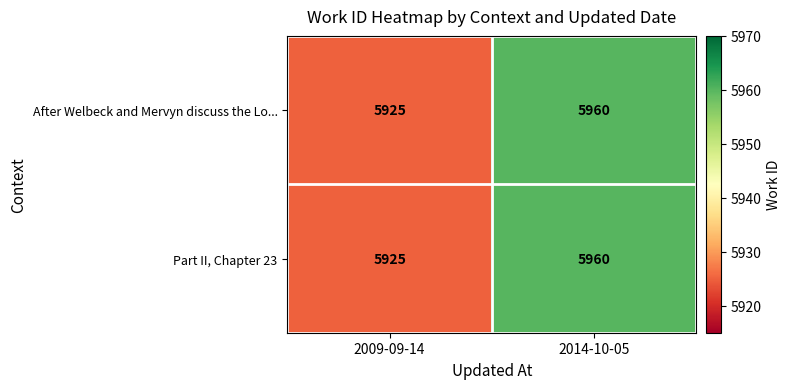

At which label does After Welbeck and Mervyn discuss the Lo... reach its minimum?

2009-09-14